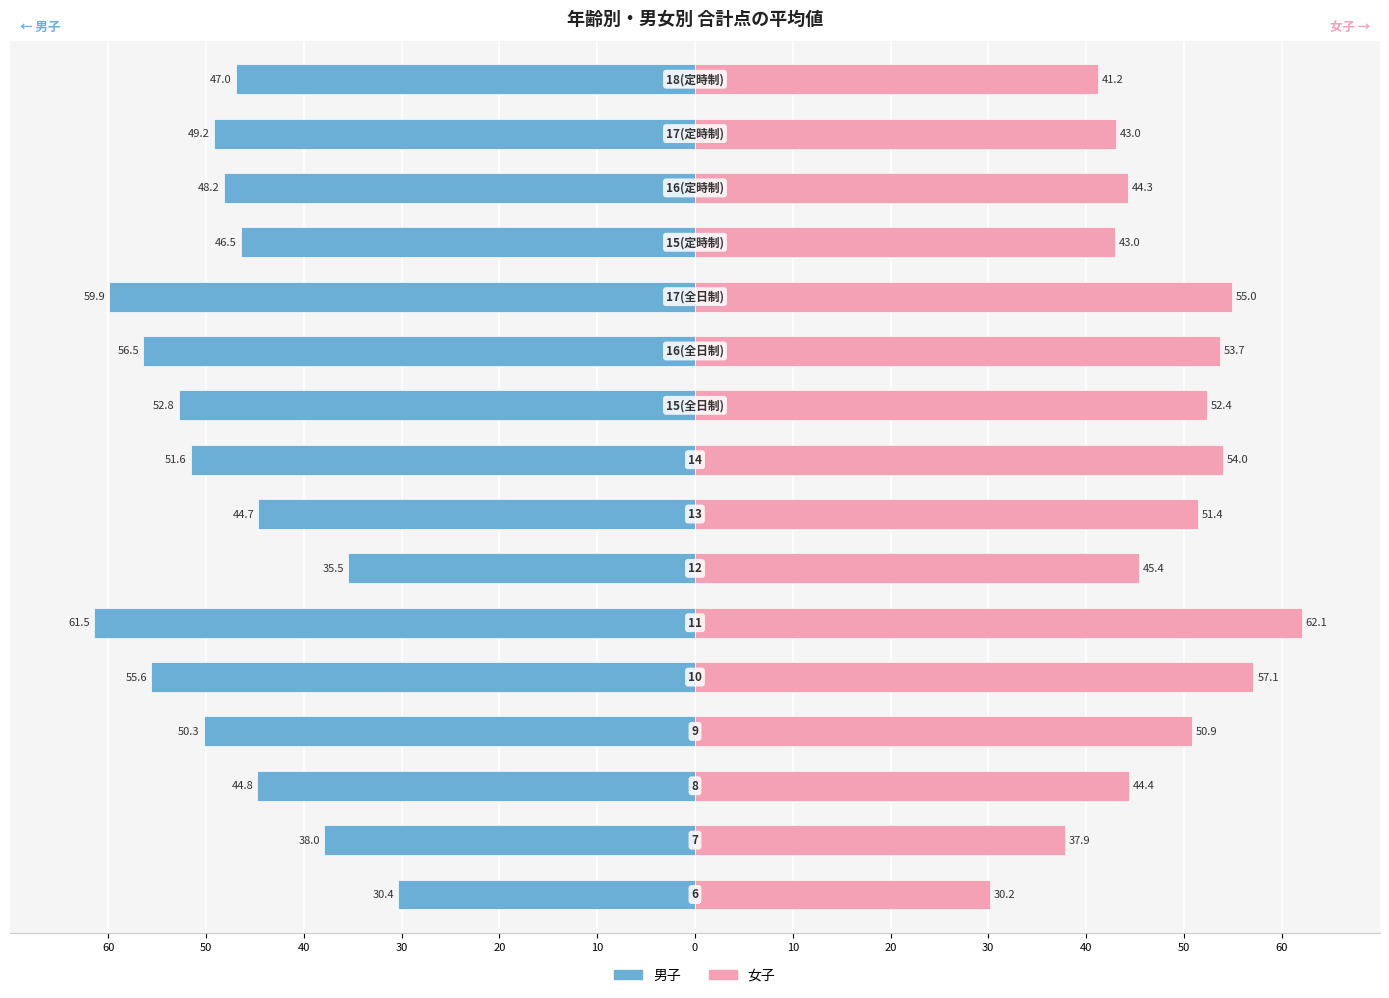

Which series has the widest spread of values?

女子